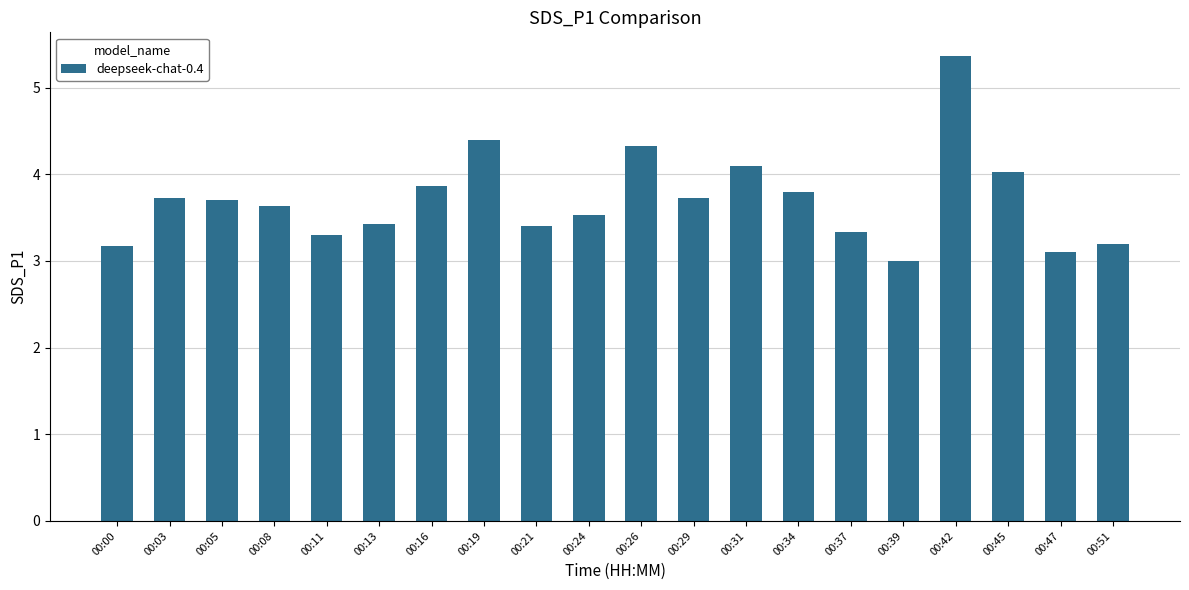

At which category does the chart reach its minimum across all series?

00:39